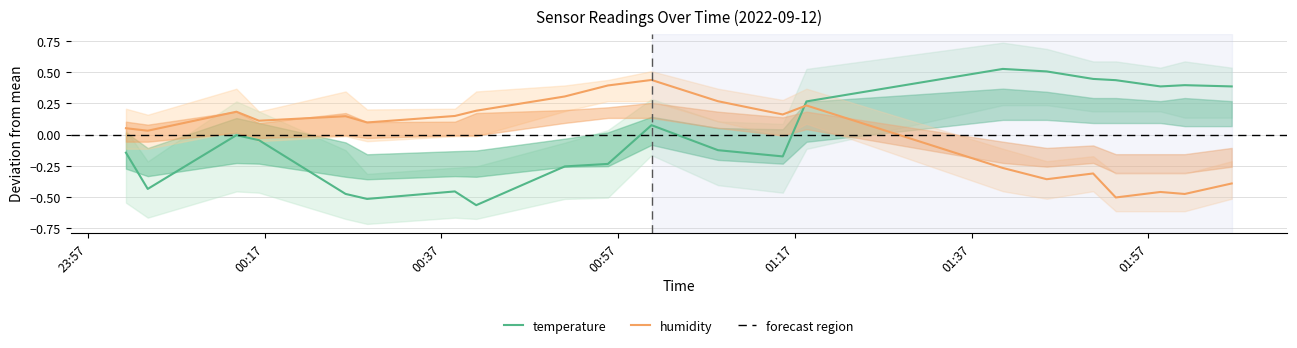

Which series ends up on top after the final intersection of temperature and humidity?

temperature